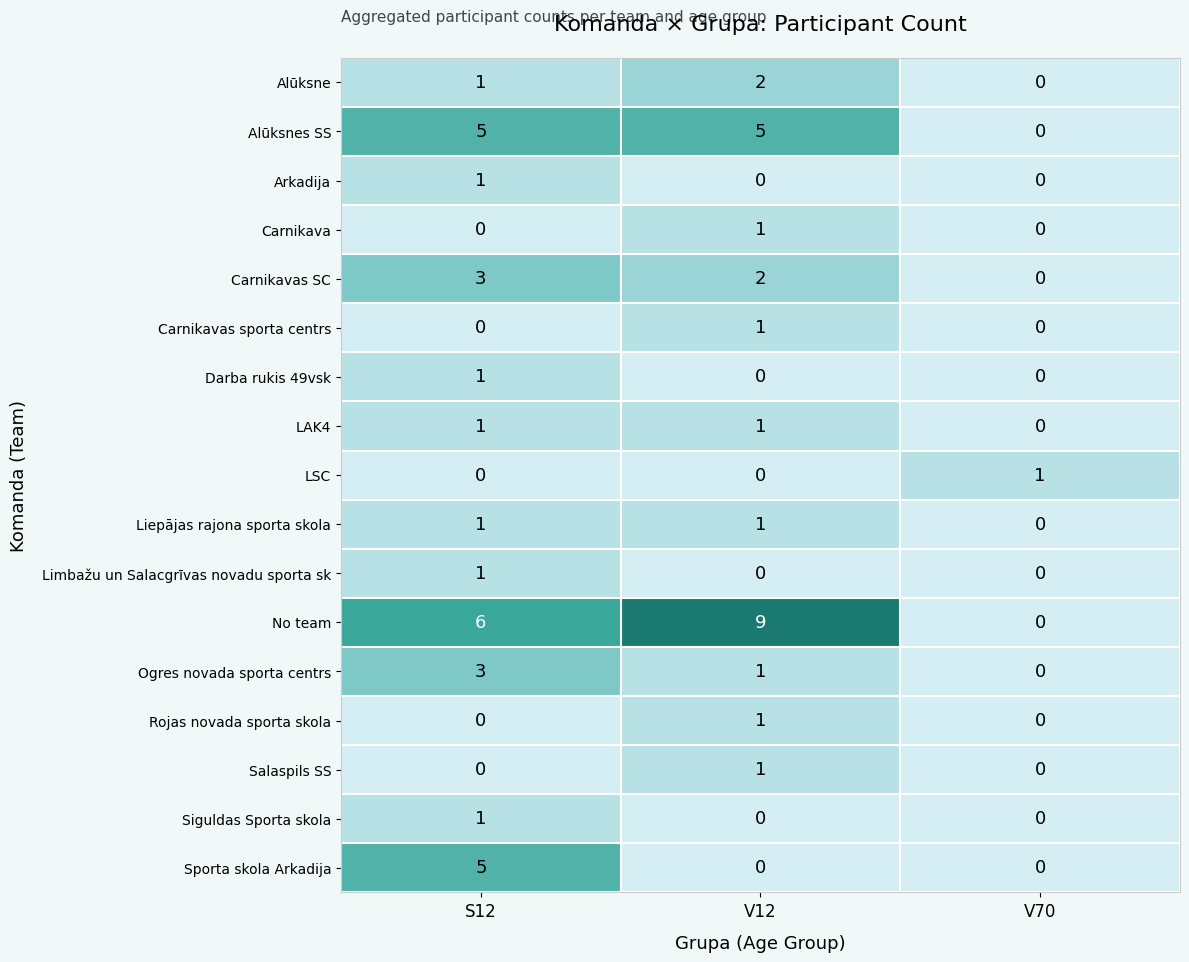

How many categories are shown in the chart?

3